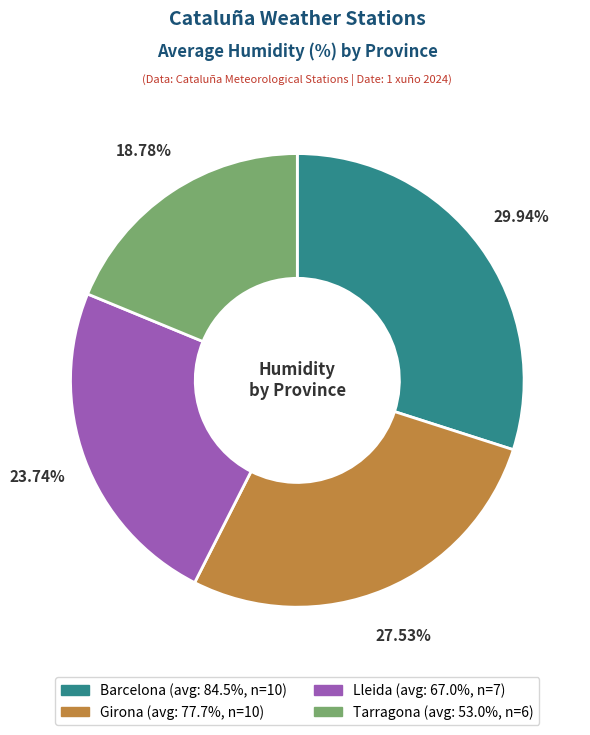

To the nearest percent, what portion does Lleida represent?

24%